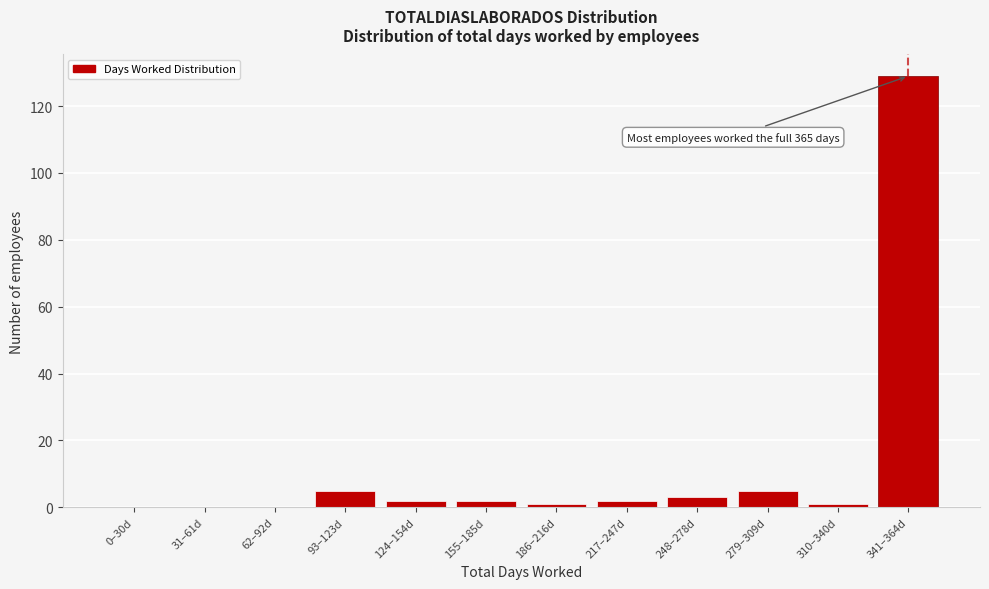

Reading left to right, extract all data points from this chart.

0–30d=0	31–61d=0	62–92d=0	93–123d=5	124–154d=2	155–185d=2	186–216d=1	217–247d=2	248–278d=3	279–309d=5	310–340d=1	341–364d=129